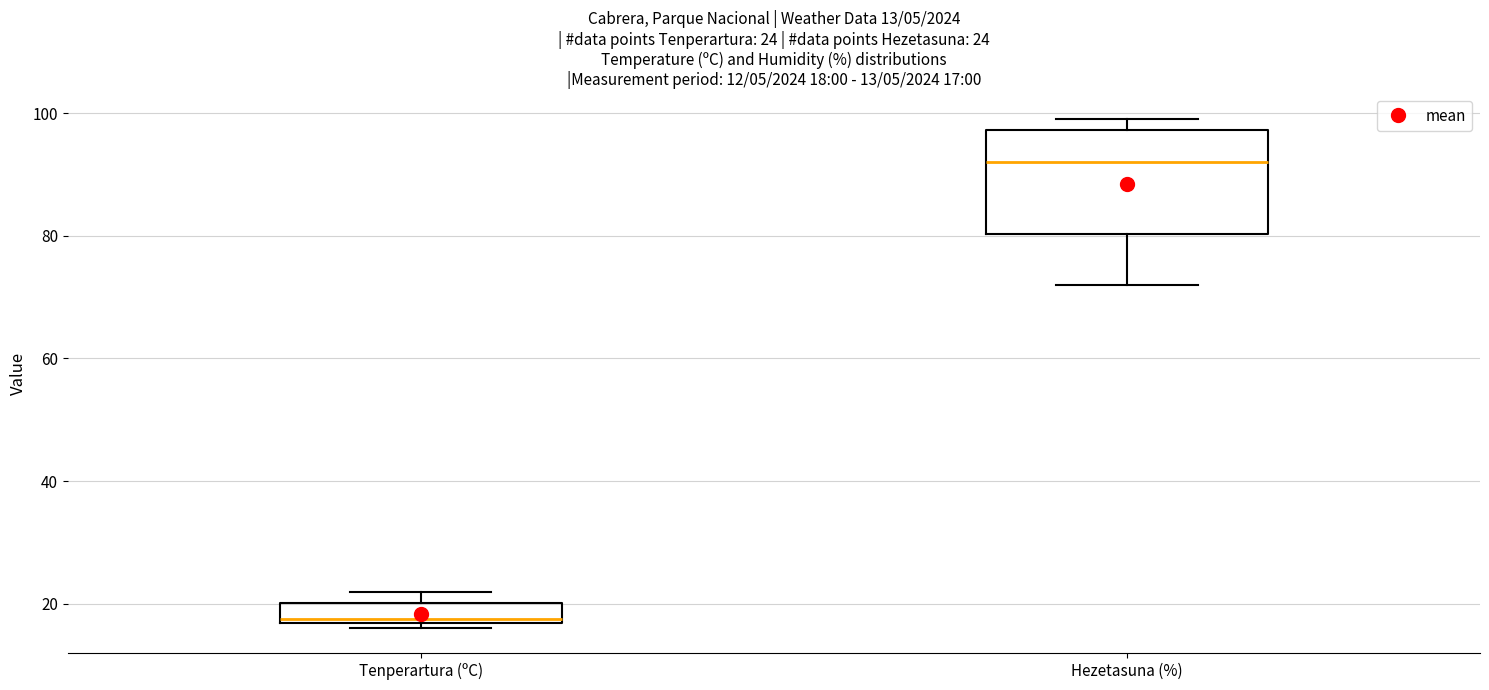

Which box is the tallest, from its lower edge to its upper edge?

Hezetasuna (%)